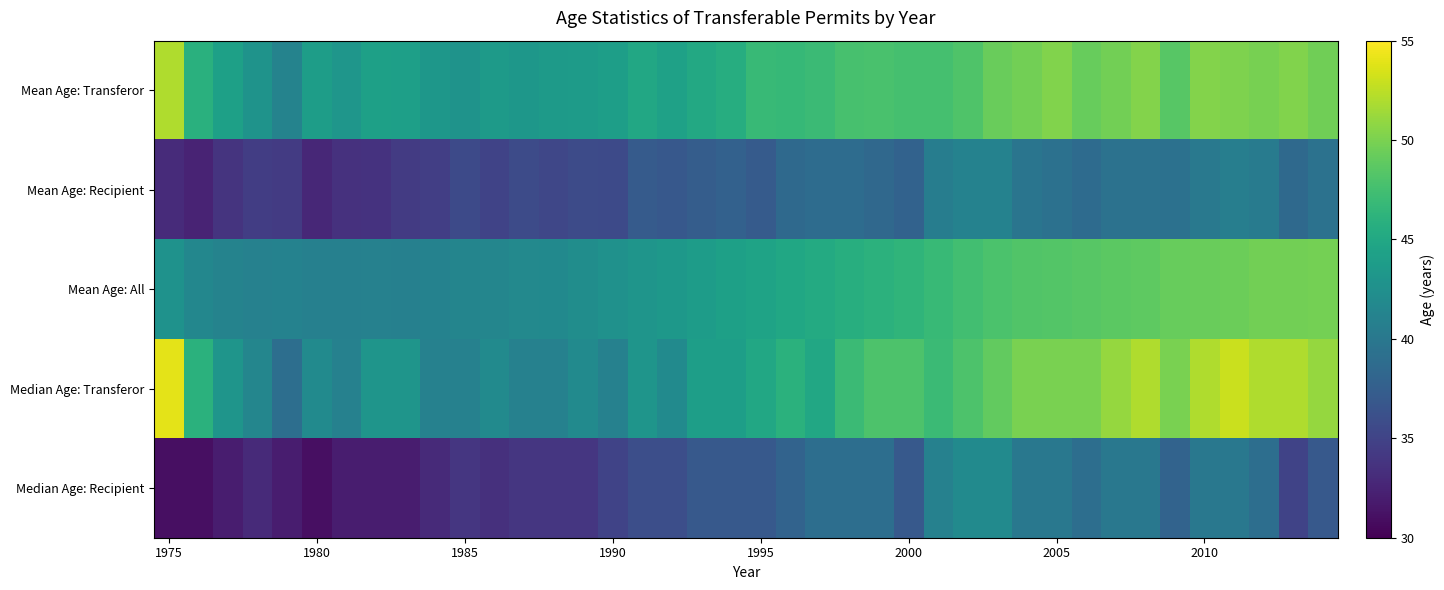

How many categories are shown in the chart?

40